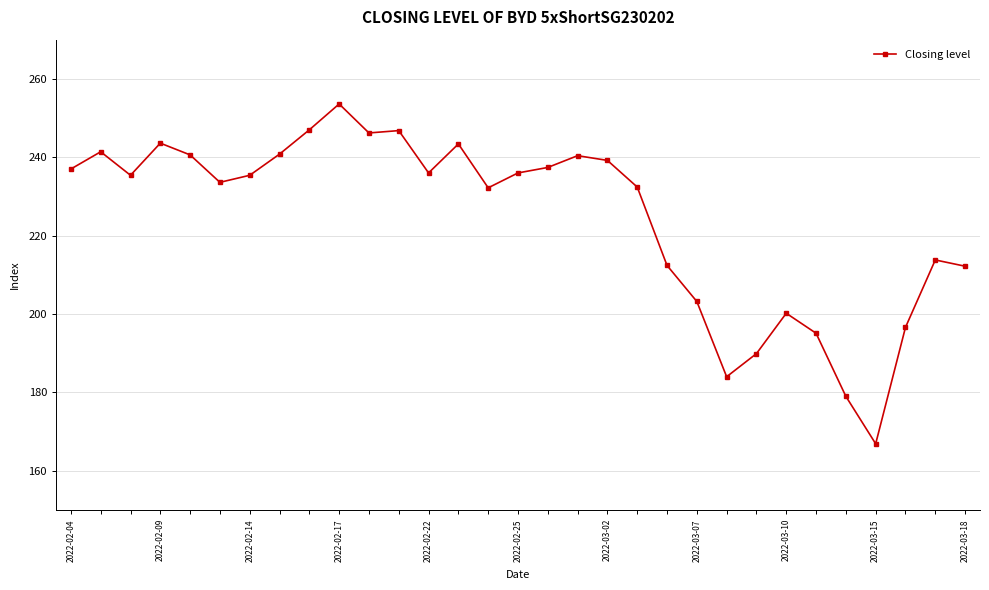

What is the greatest value displayed?

253.6